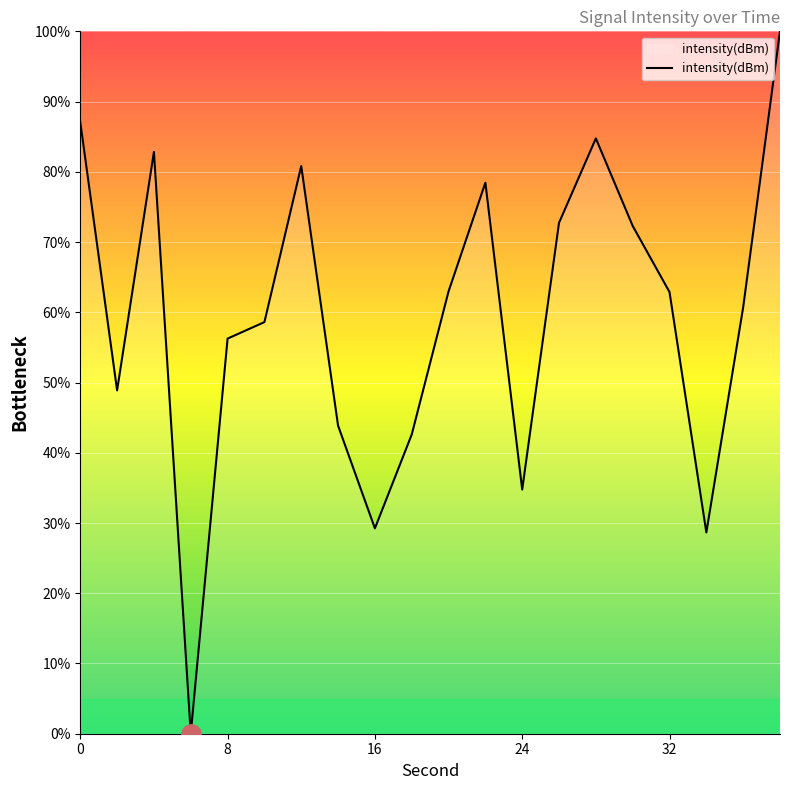

What is the difference between the maximum and minimum values?

100.0